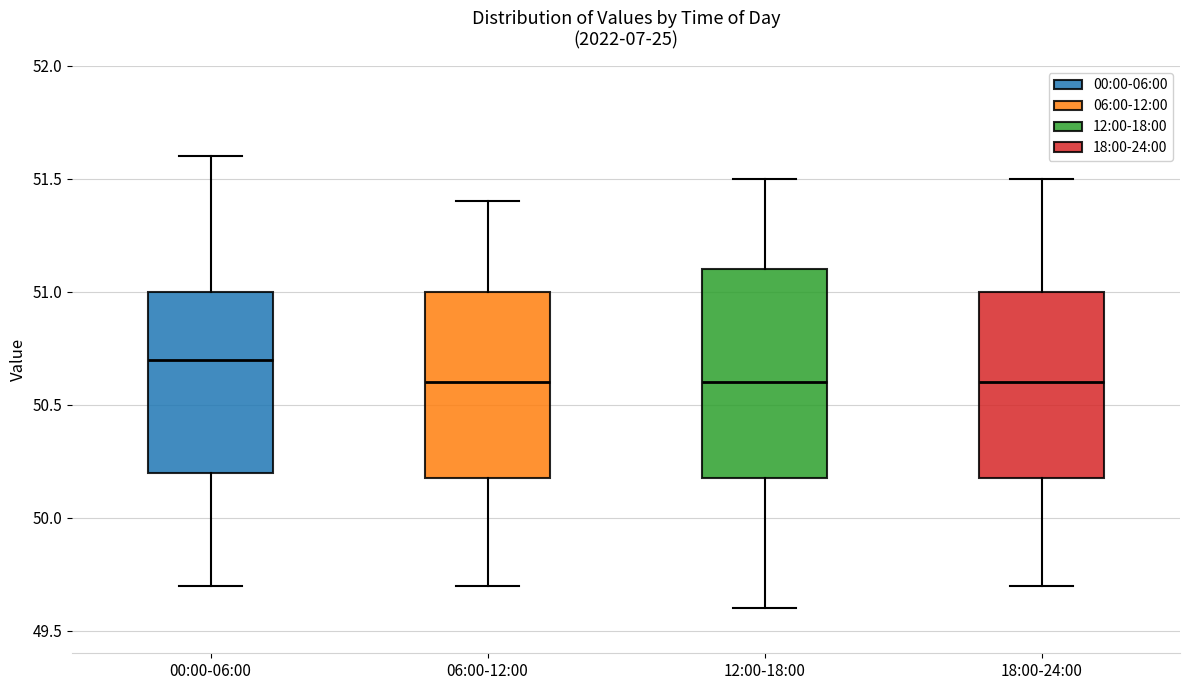

Where is the lower edge of the box for 12:00-18:00 on the y-axis? The values are not printed on the chart, so give them approximately, as read against the axis.

50.2